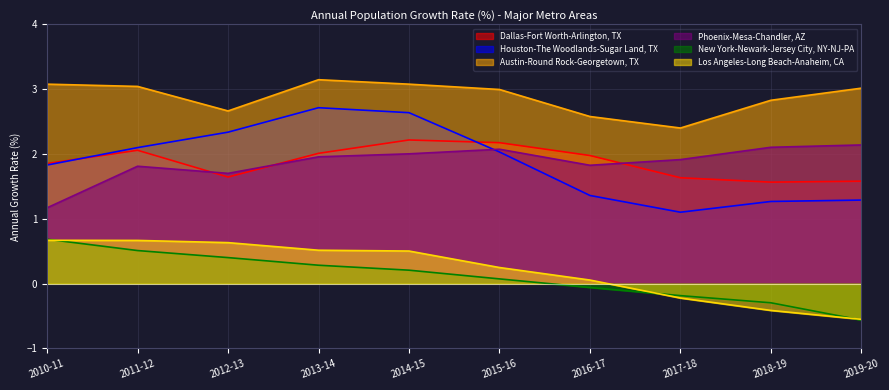

True or false: New York-Newark-Jersey City, NY-NJ-PA has a value of 0.1 at 2014-15.

False